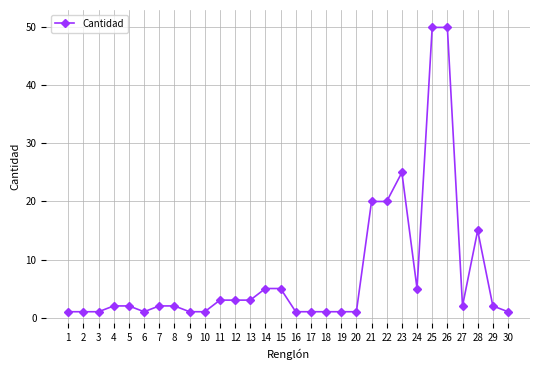

What is the approximate value at 16?

1